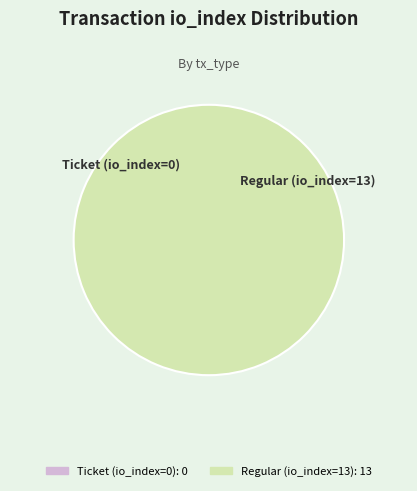

Count the number of slices in the pie.

2